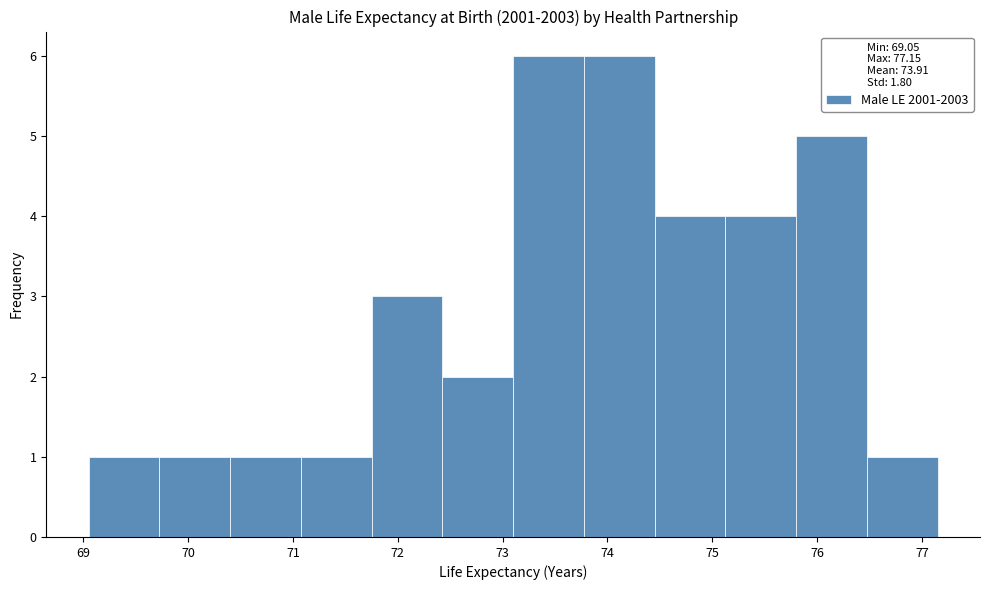

What is the height of the bar covering 70.4 to 71.1 on the x-axis? Neither the bar edges nor the heights are printed on the chart, so give them approximately, as read against the axes.

1